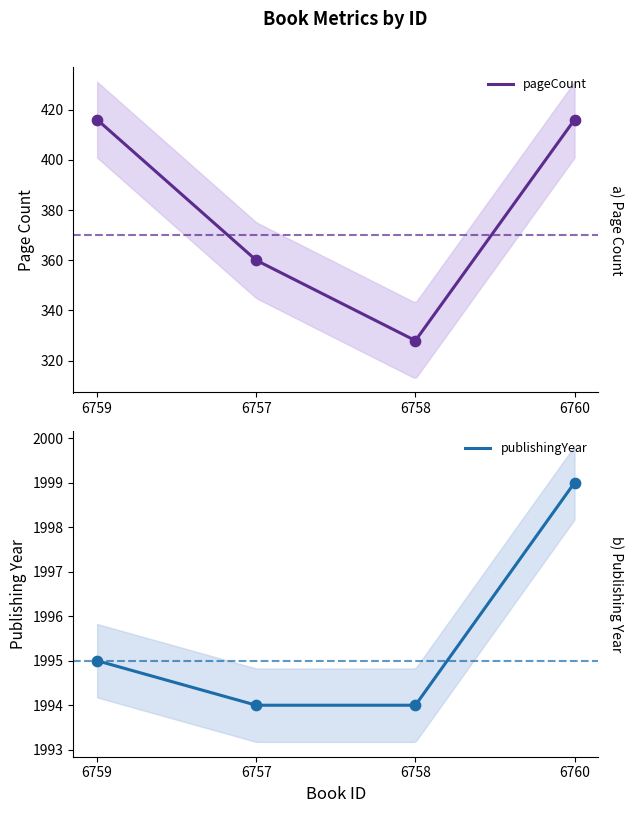

Which series contains the lowest Y value?

pageCount